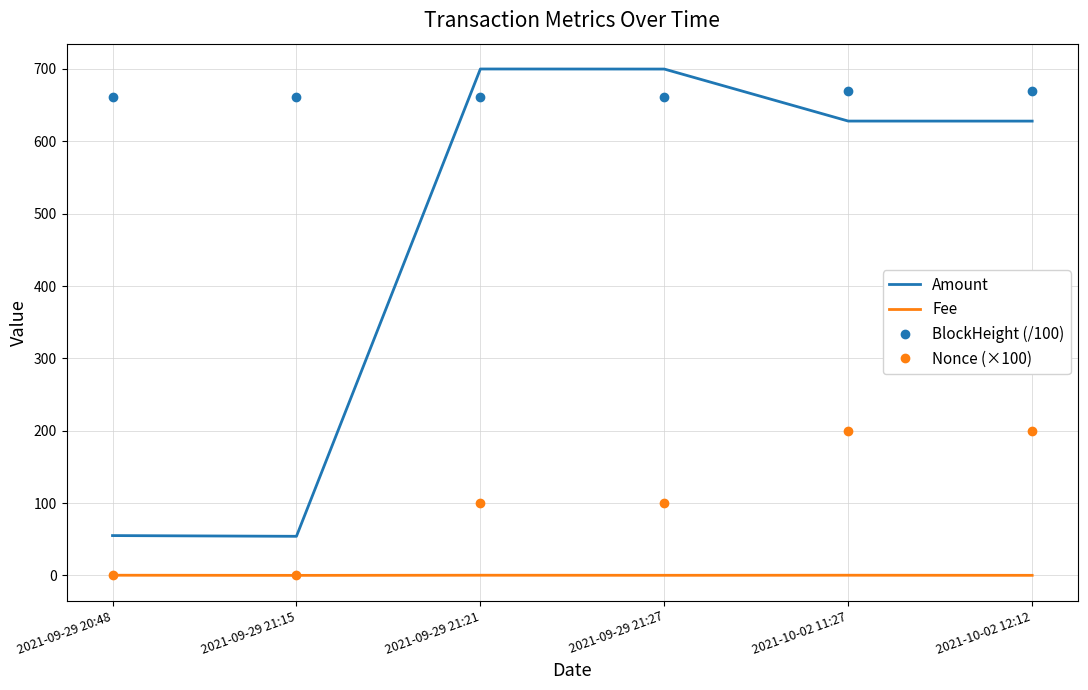

True or false: BlockHeight (/100) has a value of 311.6 at 2021-10-02 11:27.

False